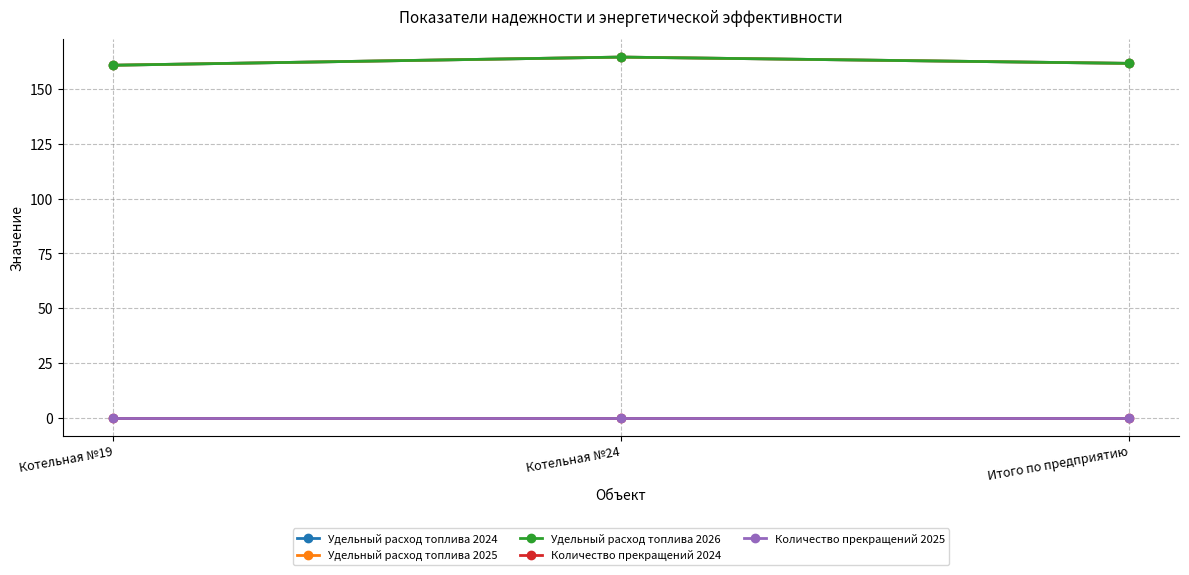

Does the chart have visible grid lines?

Yes